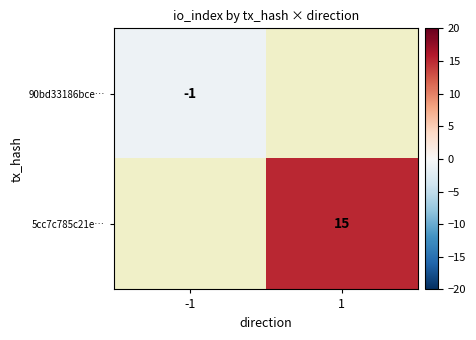

The 90bd33186bce… series shows 0 at -1. True or false?

False